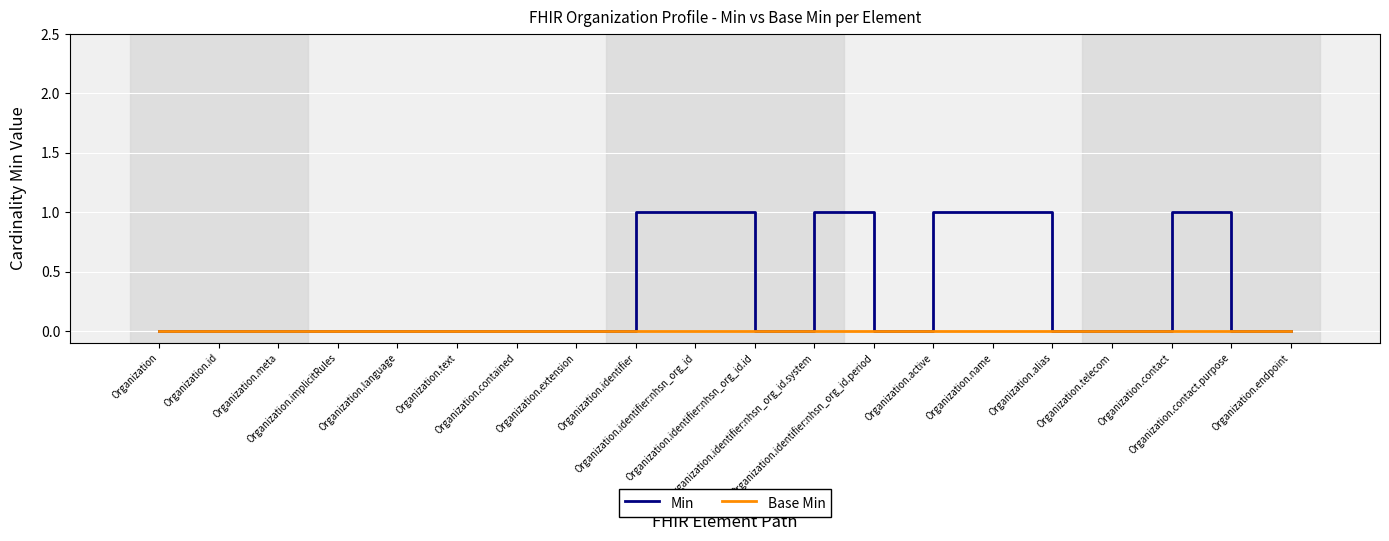

Which series has the largest total across all categories?

Min